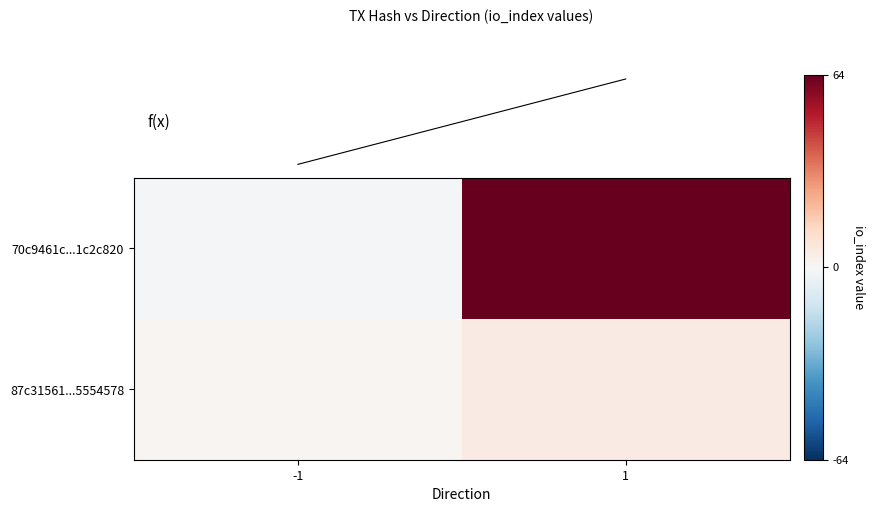

Which series has the largest total across all categories?

70c9461c...1c2c820